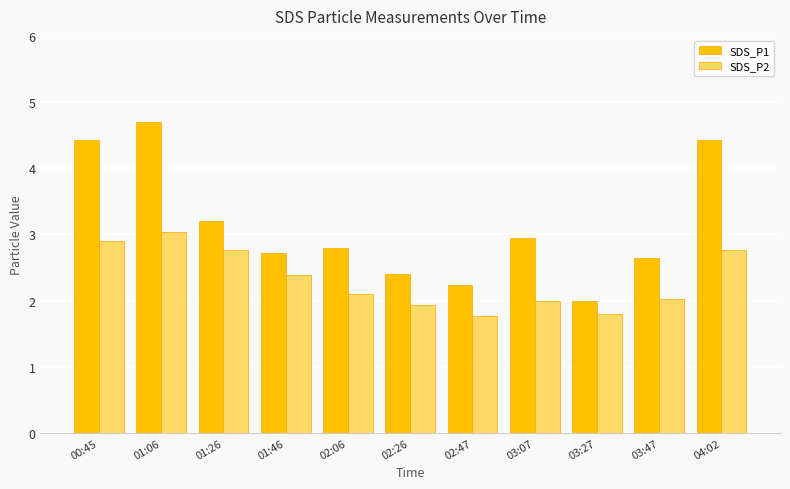

What is the label of the 6th bar from the right?

02:26